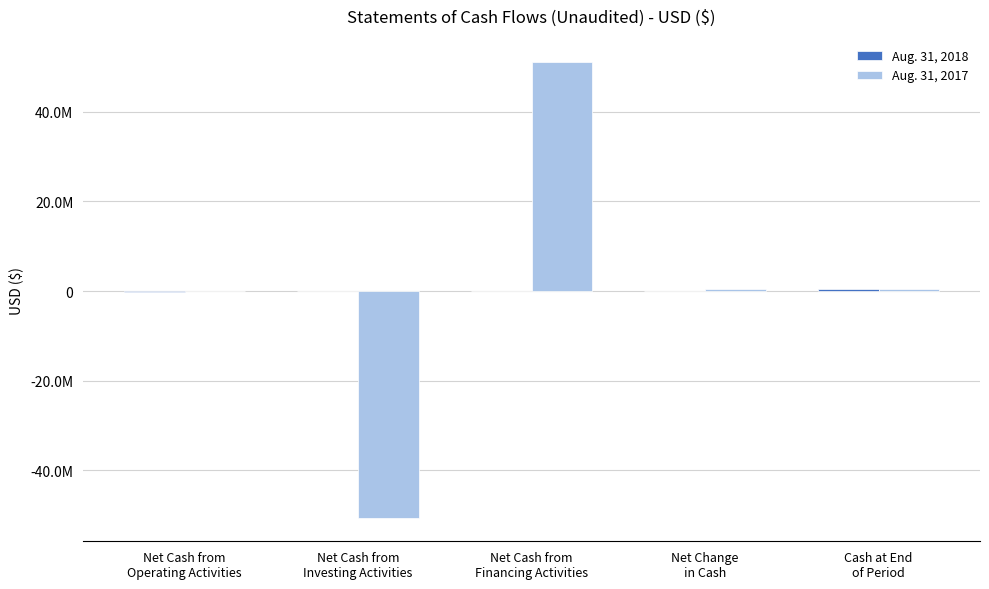

Does the chart contain stacked bars?

No